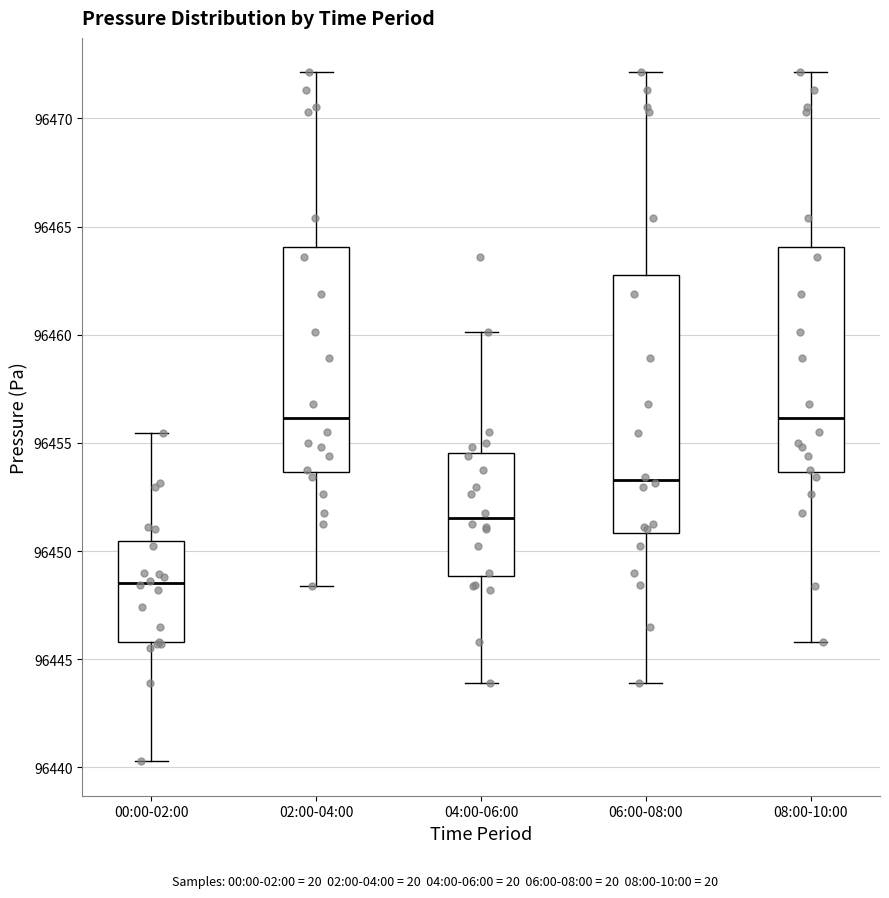

Comparing the boxes themselves (not the whiskers), which one is the tallest?

06:00-08:00